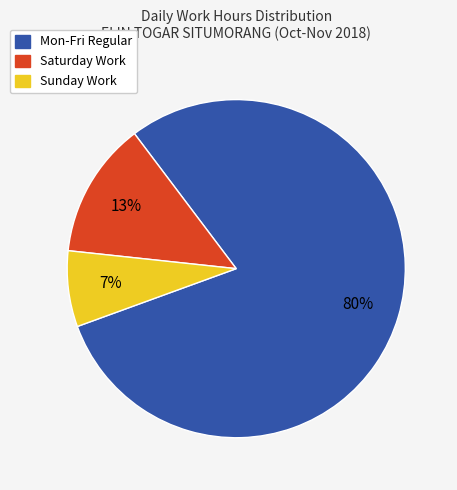

Is there a majority slice in this chart?

Yes